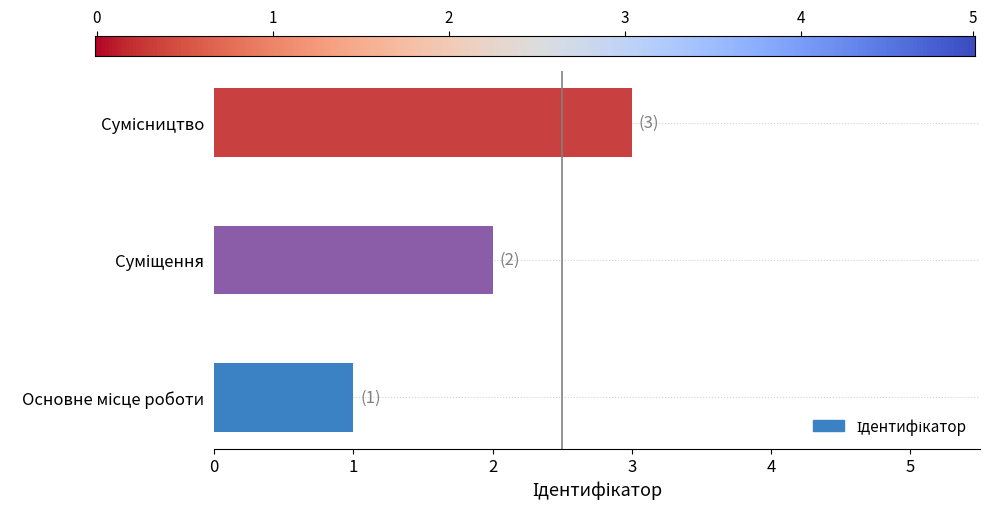

What is the greatest value displayed?

3